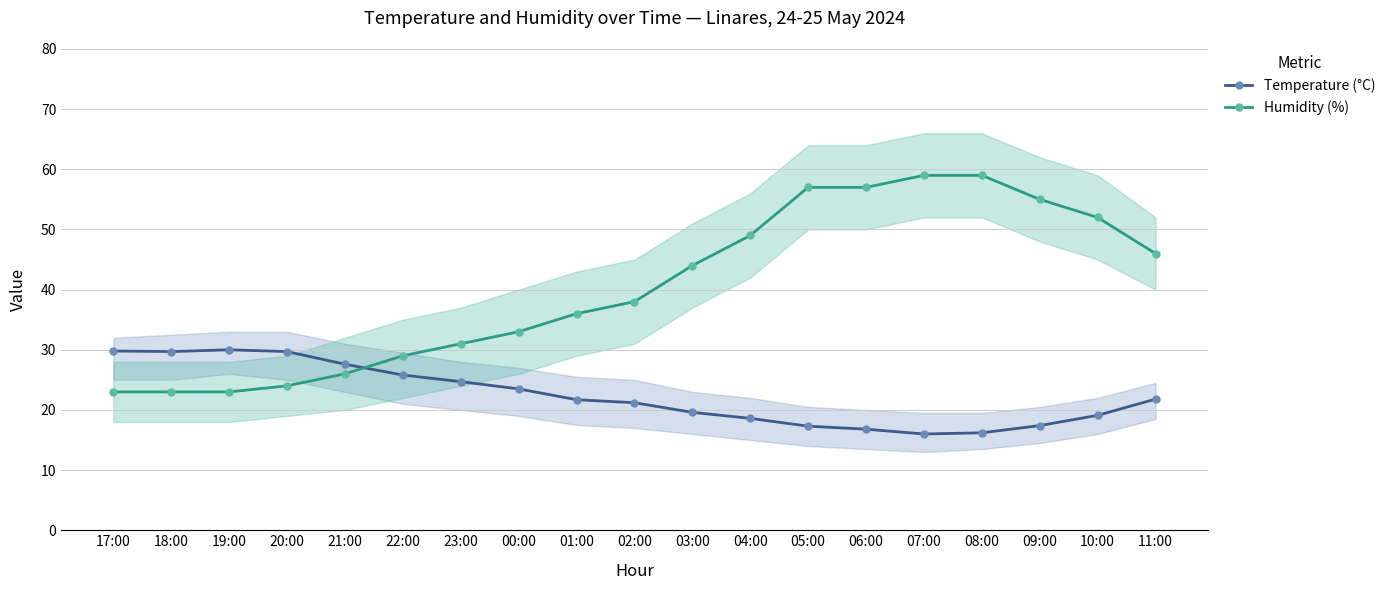

How many lines are shown in the chart?

2